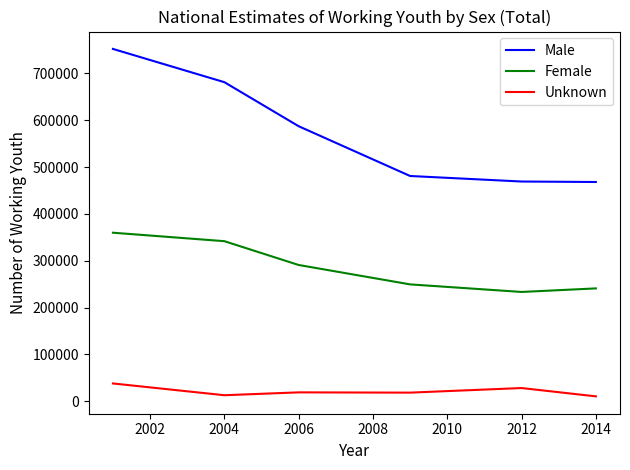

What is the highest value of the Unknown series?

37927